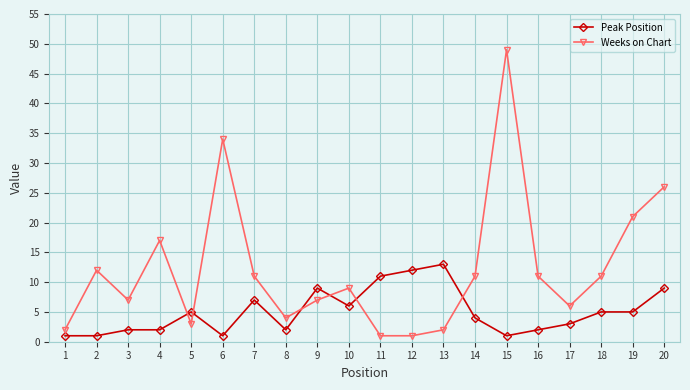

Between 6 and 9, which series saw the biggest shift?

Weeks on Chart